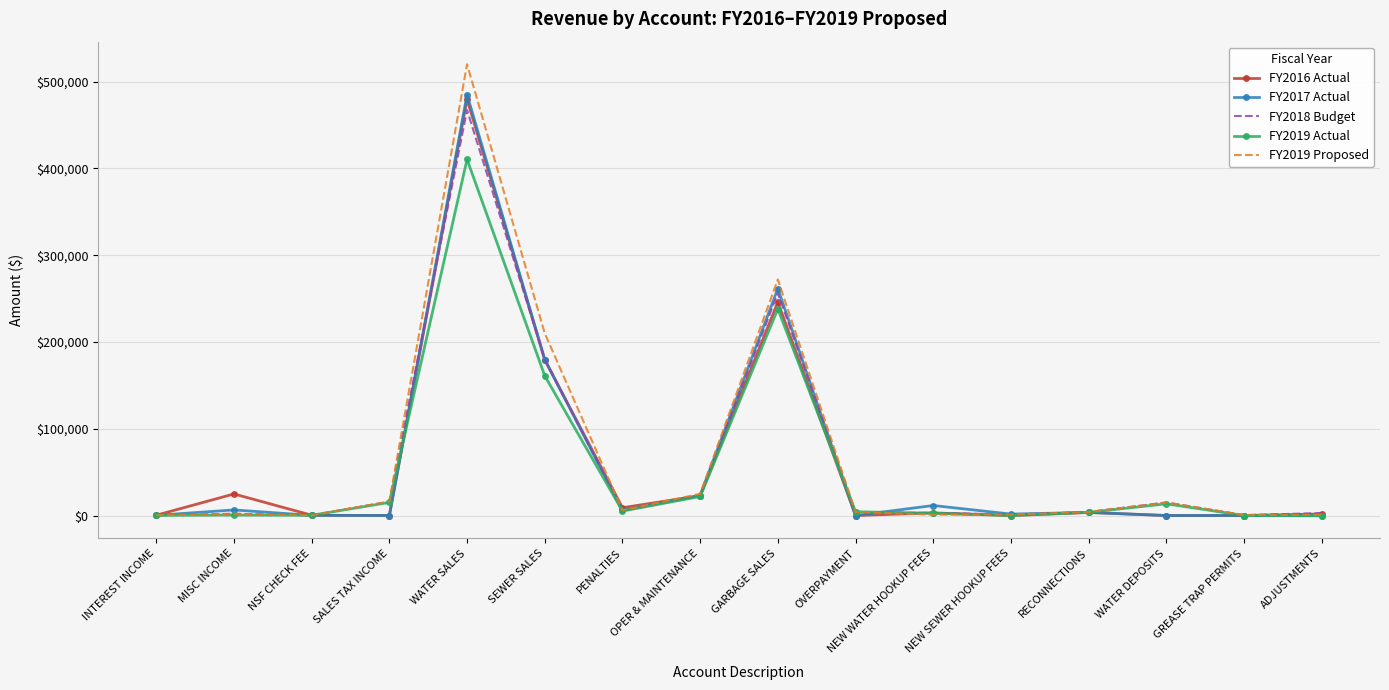

Which series has the largest range (max minus min)?

FY2019 Proposed